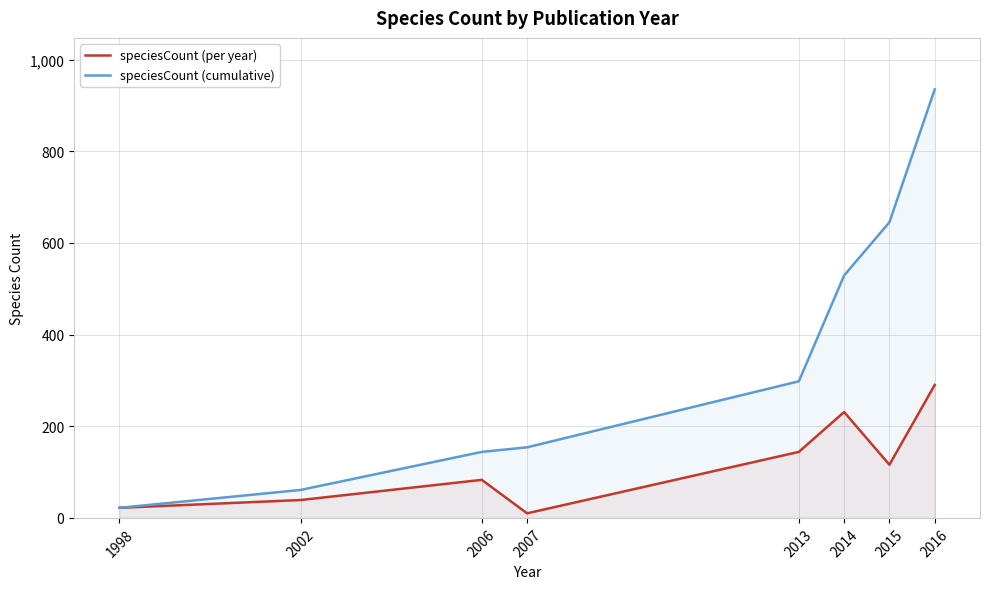

What is the difference between the speciesCount (cumulative) values at 2016 and 2014?

406